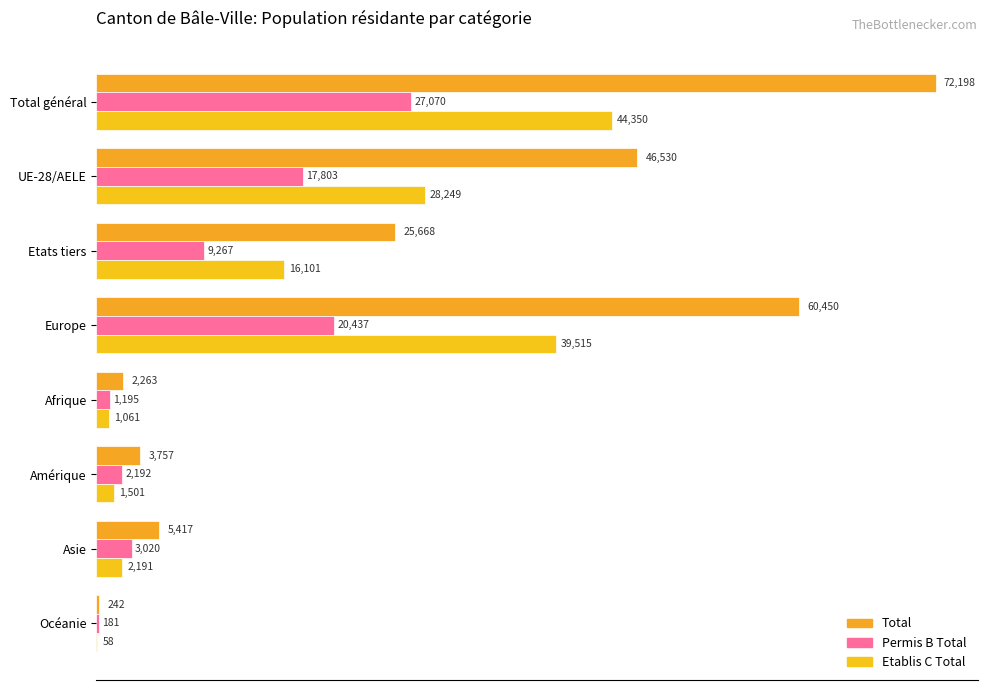

Count the number of categories in the chart.

8